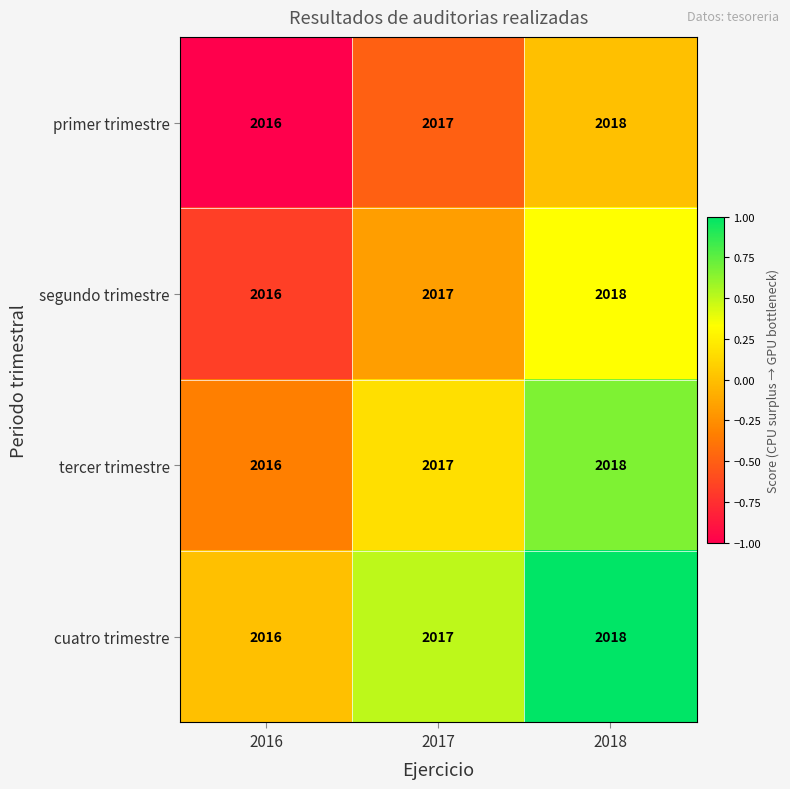

List the labels in order of cuatro trimestre value, largest first.

2018, 2017, 2016